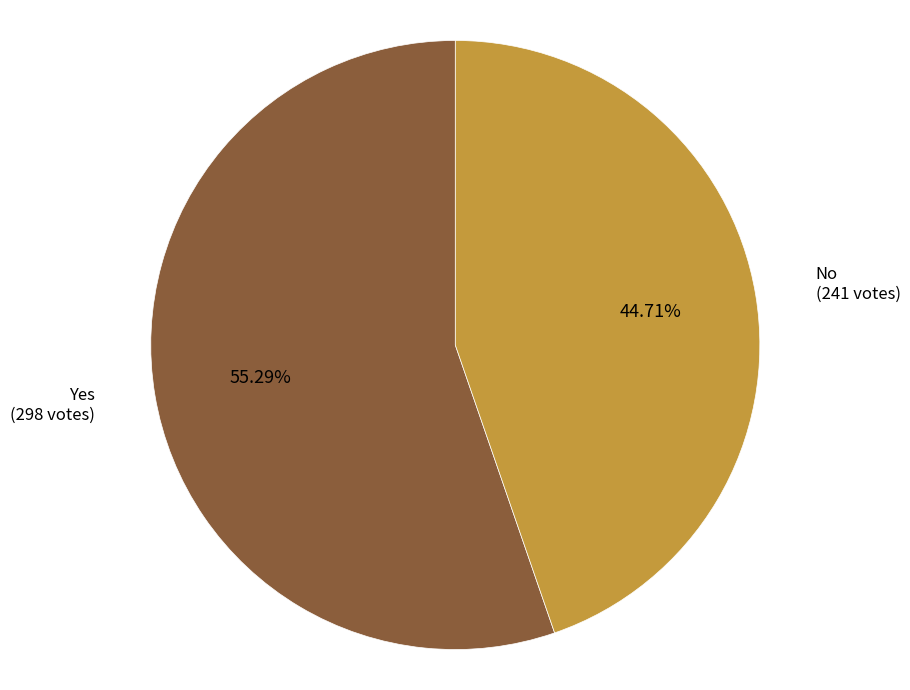

Rank the categories by value from lowest to highest.

No, Yes